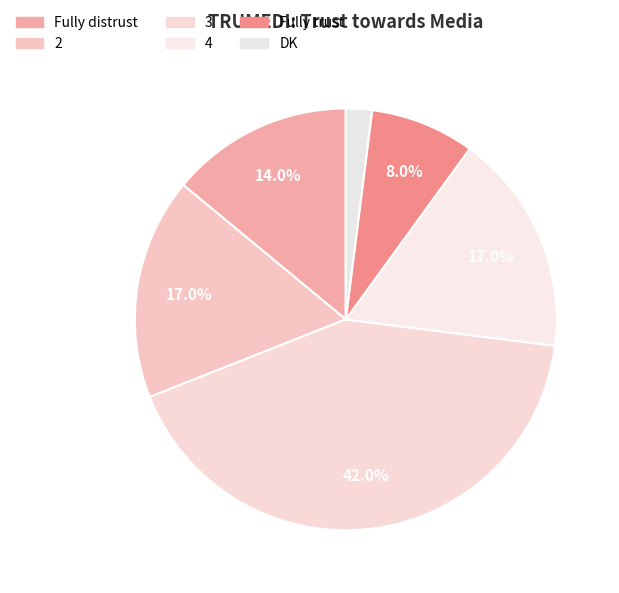

How much of the chart is everything except Fully trust?

92.0%